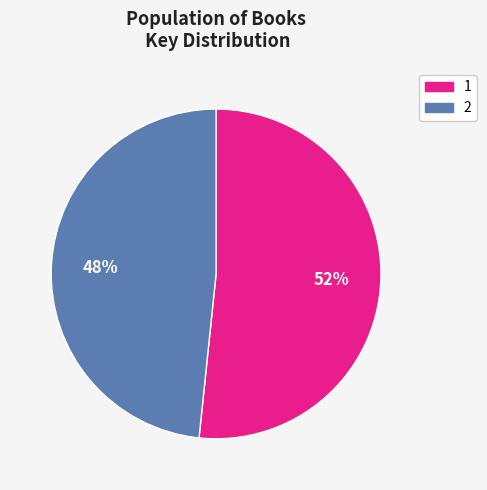

Which slice is the largest?

1